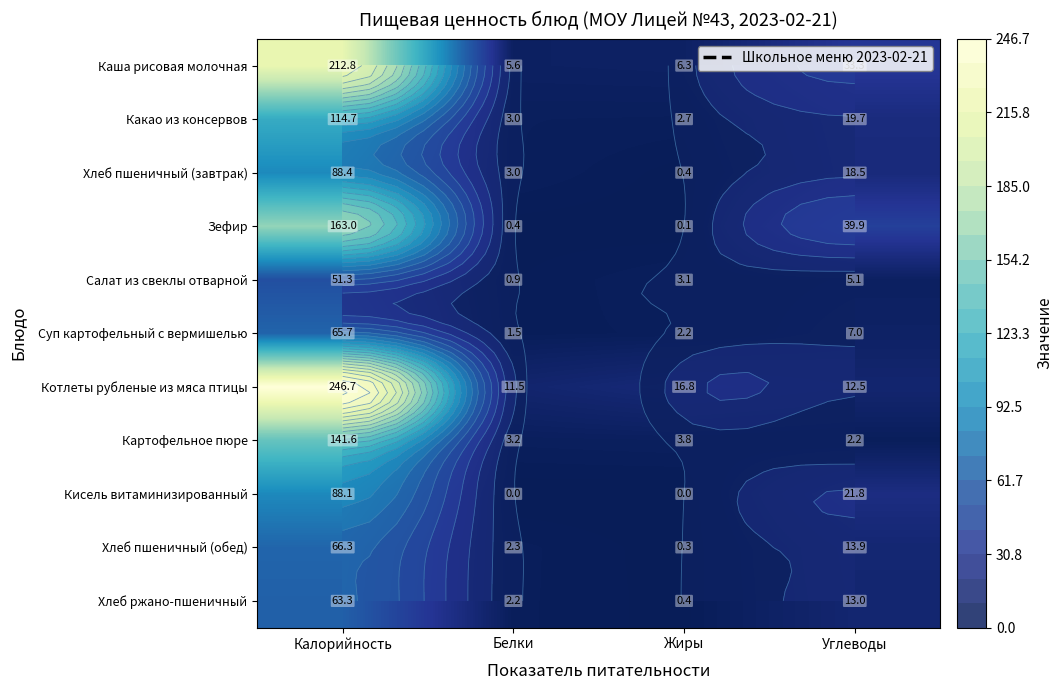

What is the average value of the Хлеб ржано-пшеничный series?

19.7